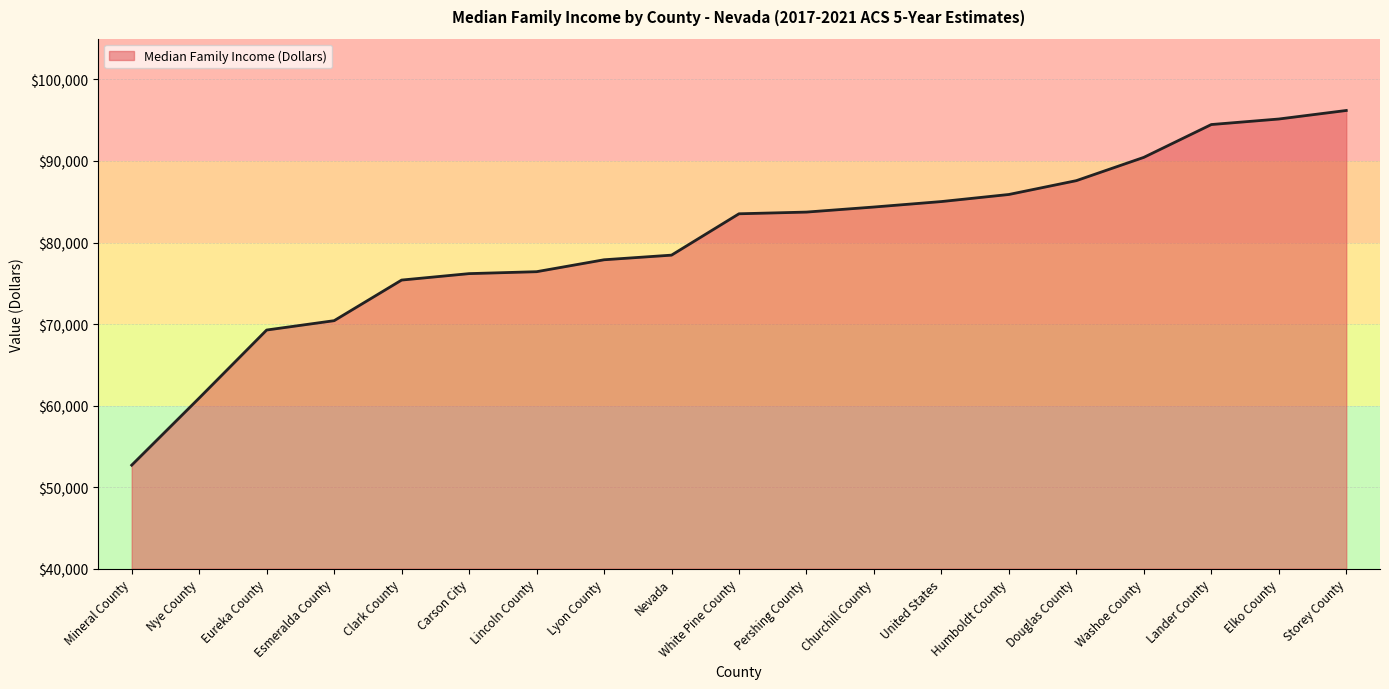

What is the average value?

80215